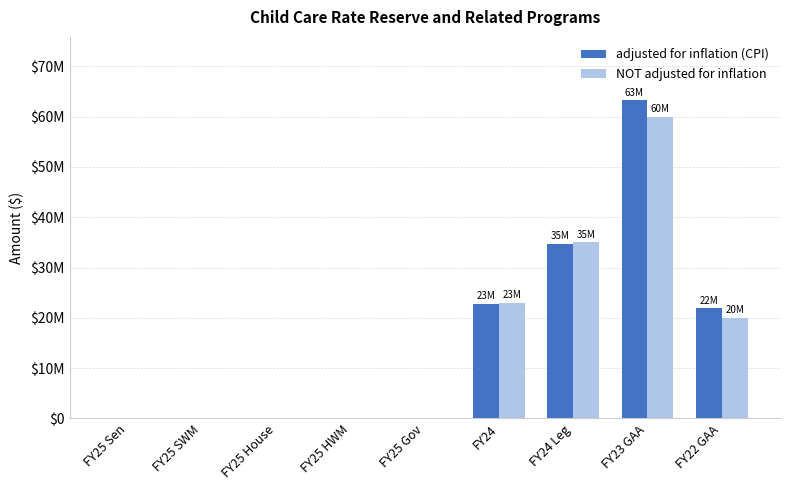

Is it true that adjusted for inflation (CPI) equals 41613703 at FY25 Sen?

False